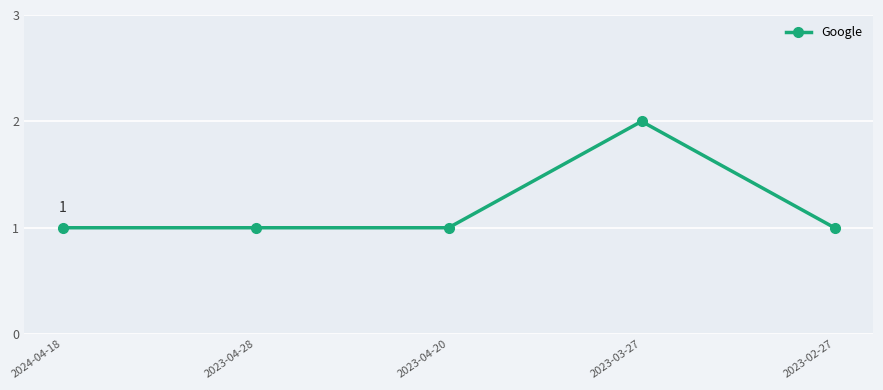

What is the value of the 5th point from the left?

1